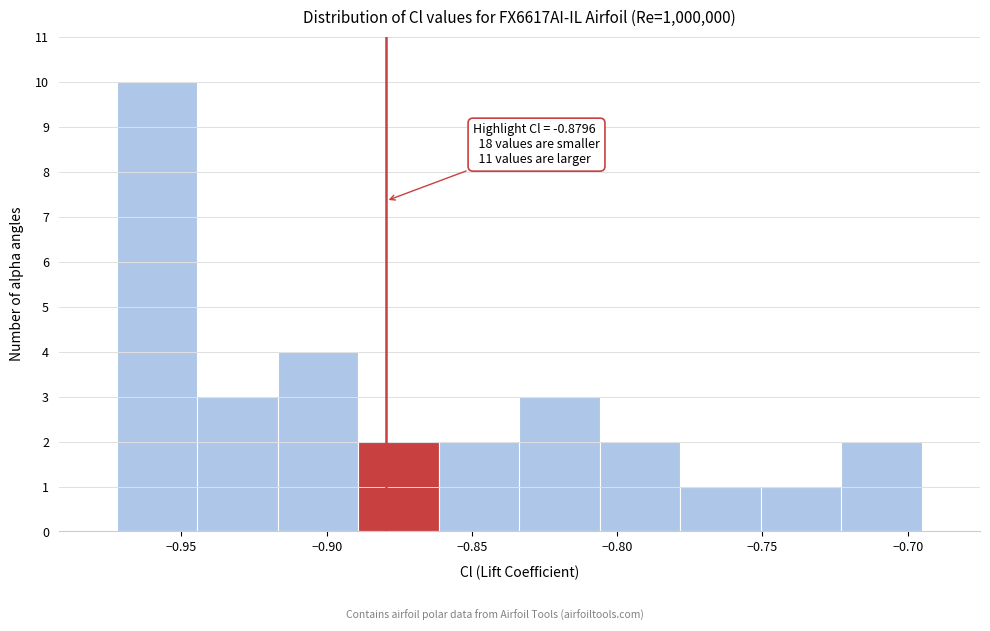

Which range on the x-axis has the tallest bar?

-0.970 to -0.945